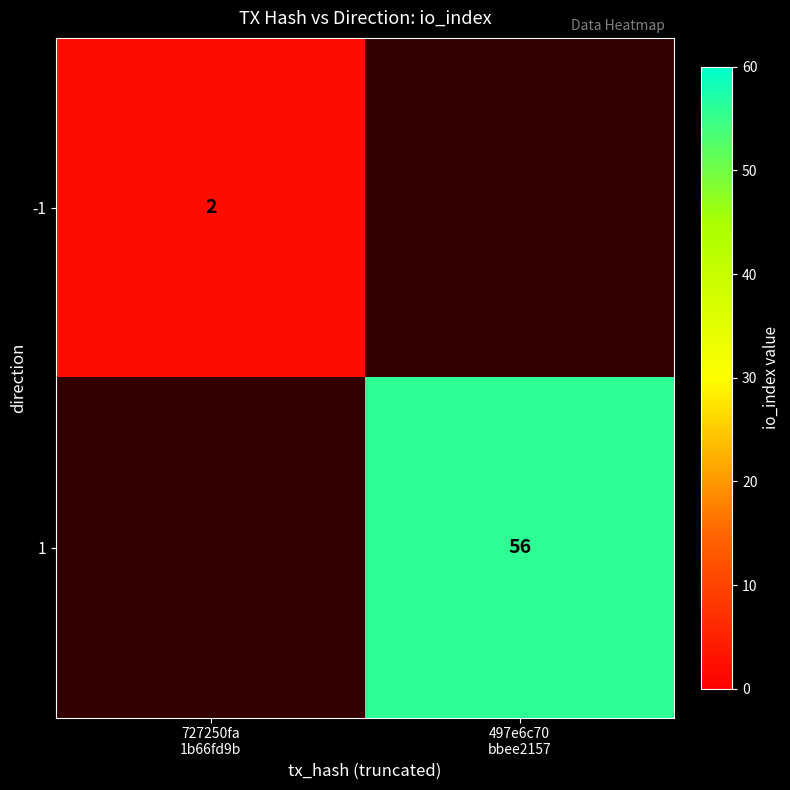

How many distinct data groups are displayed?

2